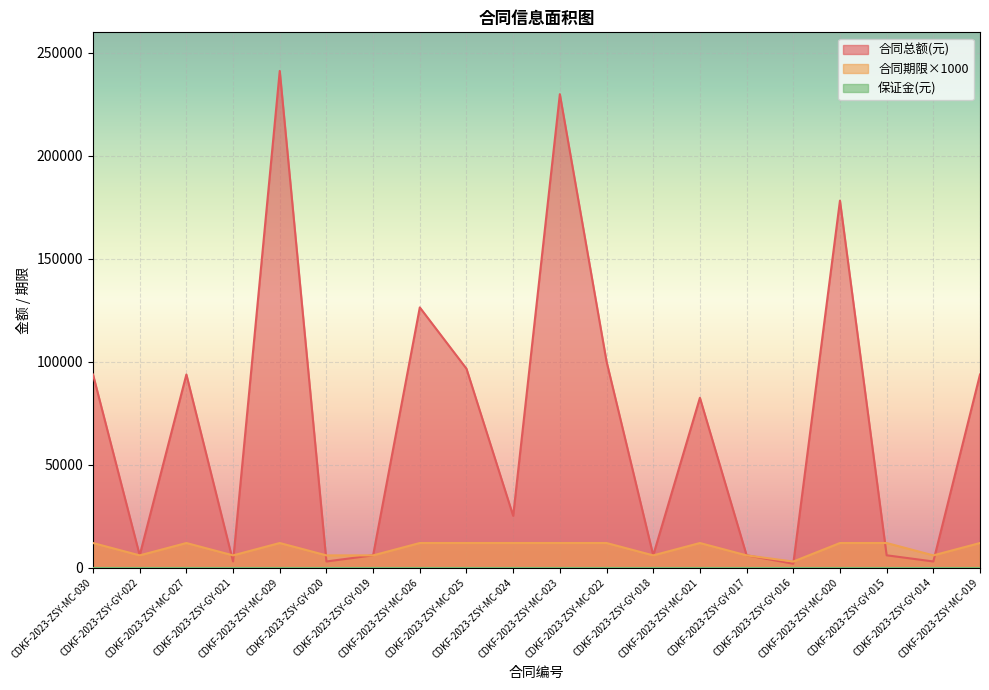

The 合同期限(月) series shows 8248.8 at CDKF-2023-ZSY-MC-027. True or false?

False